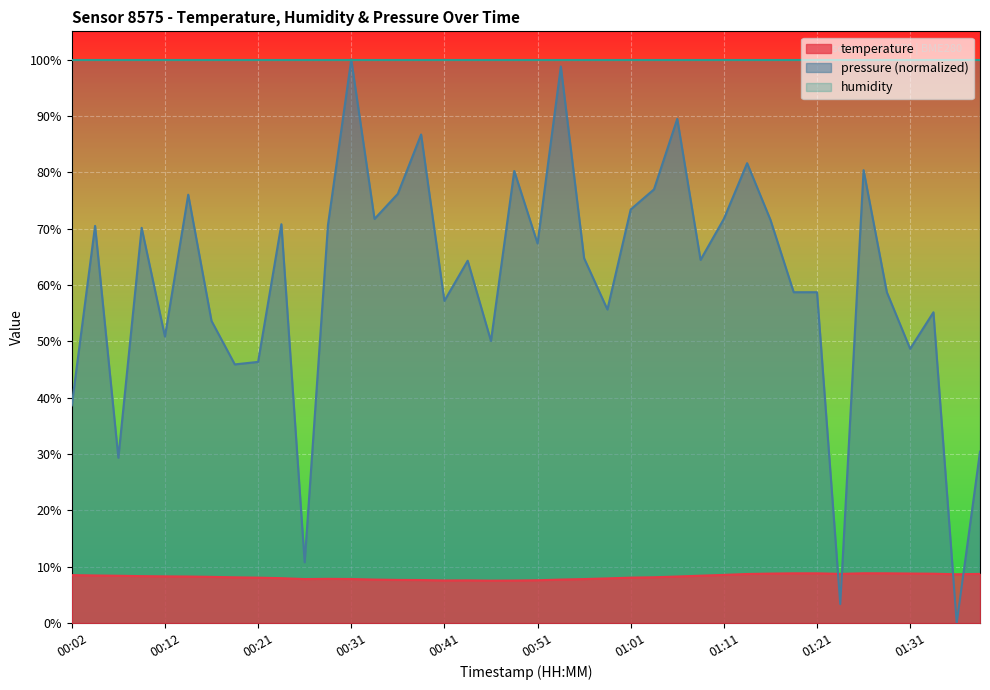

What is the label of the 30th point from the left?

01:13